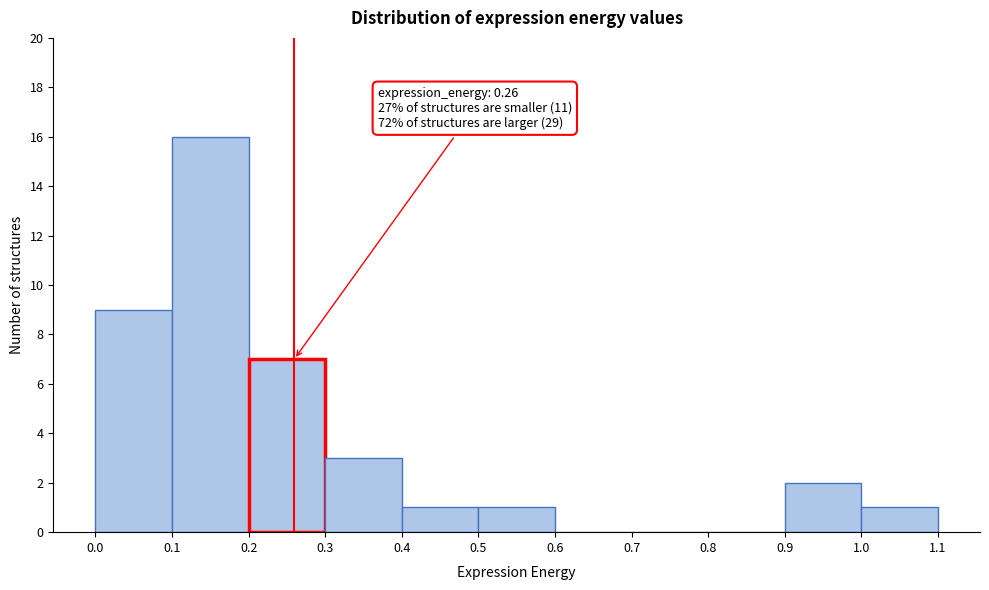

Which range on the x-axis has the tallest bar?

0.1 to 0.2